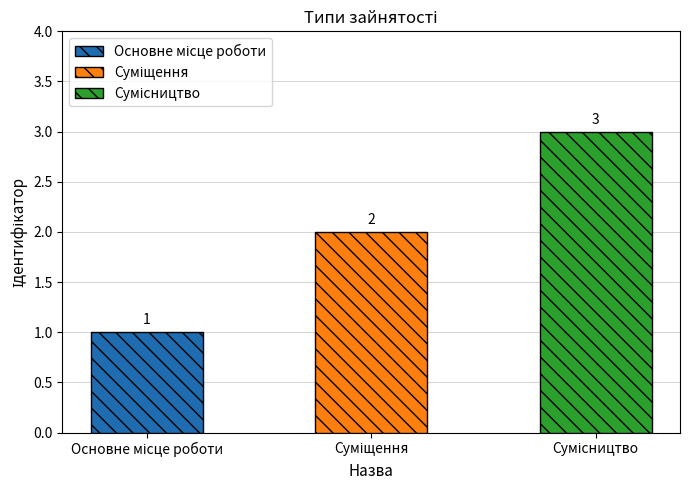

Is it true that the value at Сумісництво is 4?

False